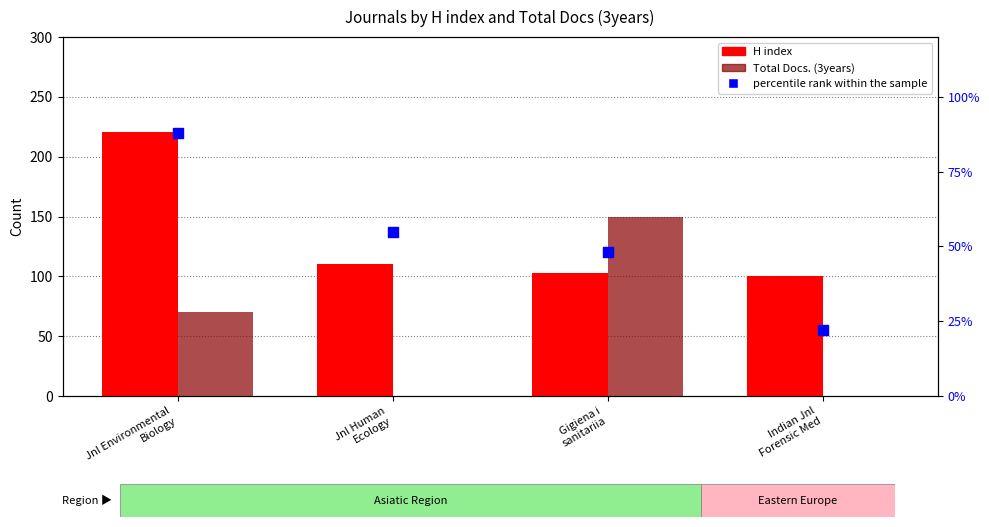

At which category is the sum across all series the highest?

Jnl Environmental
Biology